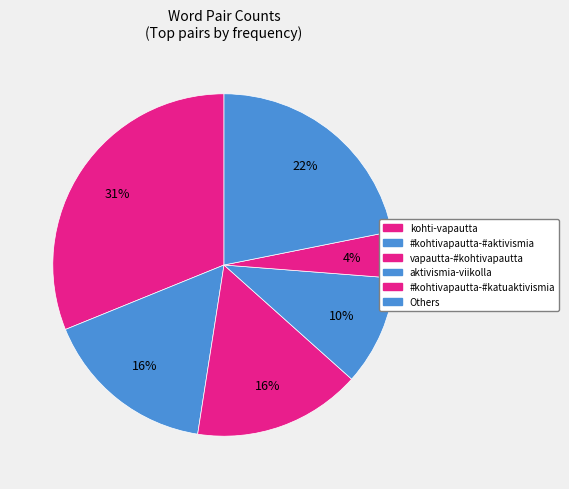

How many segments does this pie chart have?

6